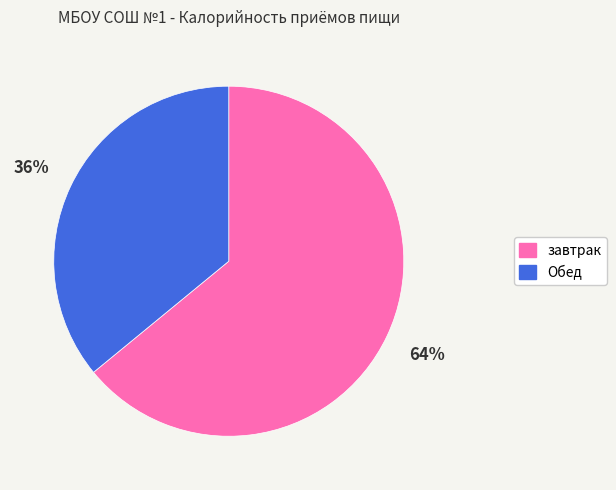

The завтрак slice represents 64% of the pie. True or false?

True